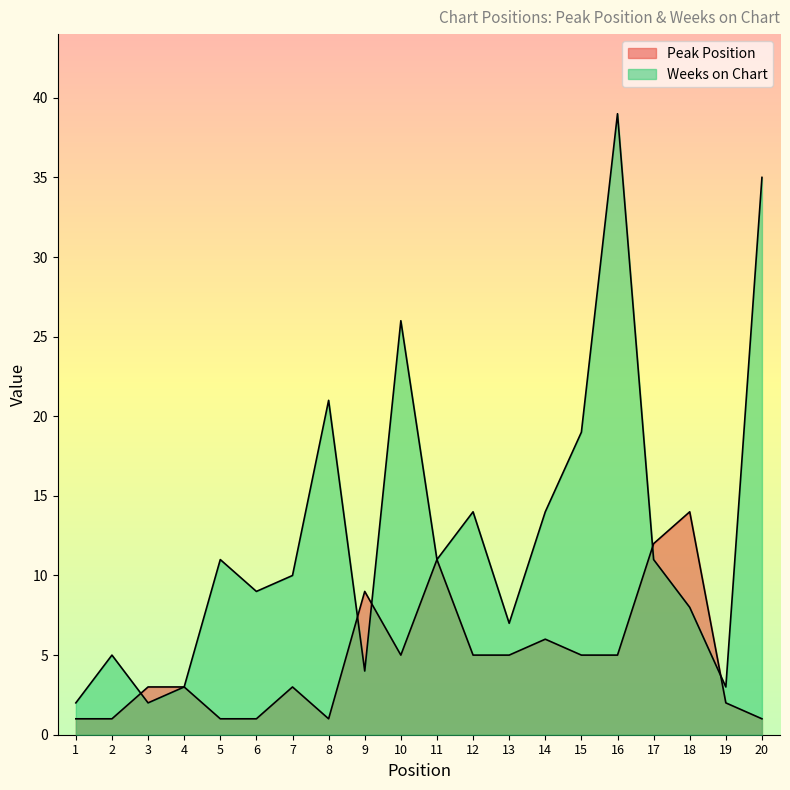

What is the value of the Weeks on Chart point at the 10th from the left?

26